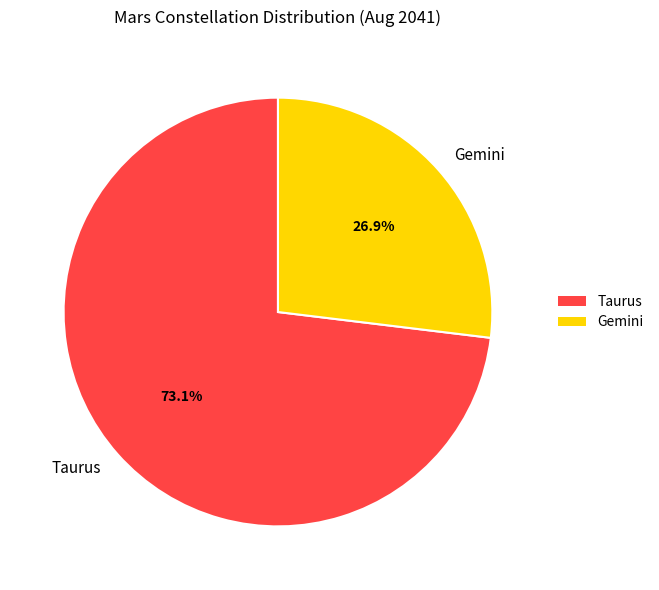

True or false: Taurus accounts for 73% of the total.

True